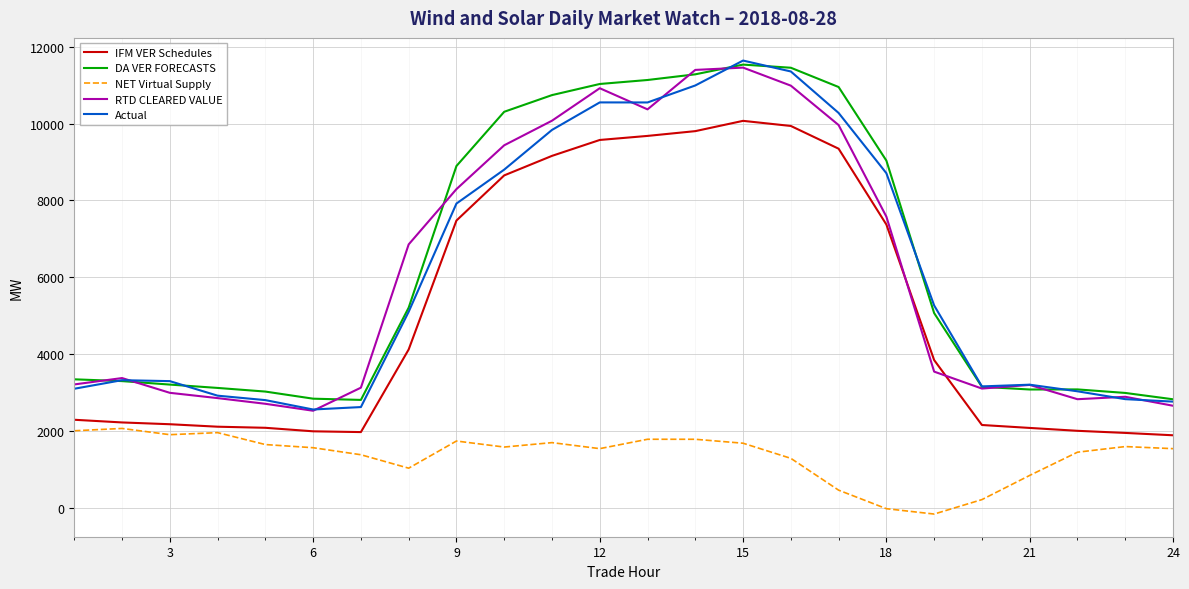

True or false: DA VER FORECASTS and NET Virtual Supply cross at least once.

False